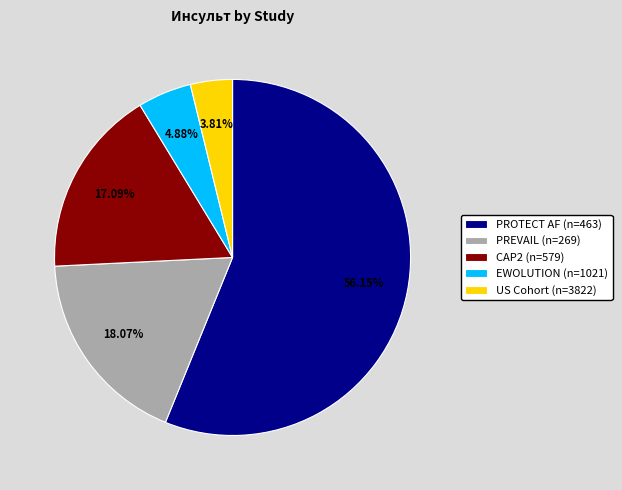

Count the number of slices in the pie.

5